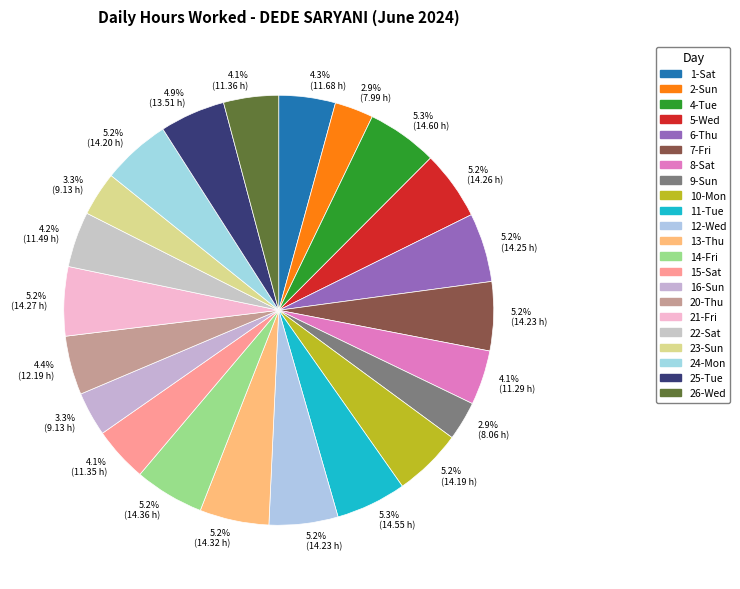

What is the smallest slice in the pie chart?

2-Sun